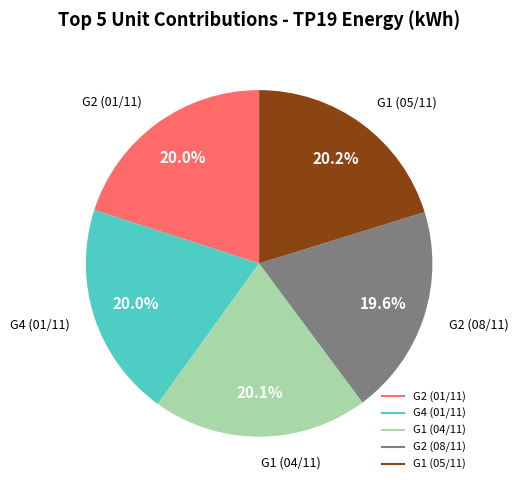

Is there any slice that represents more than half of the pie?

No